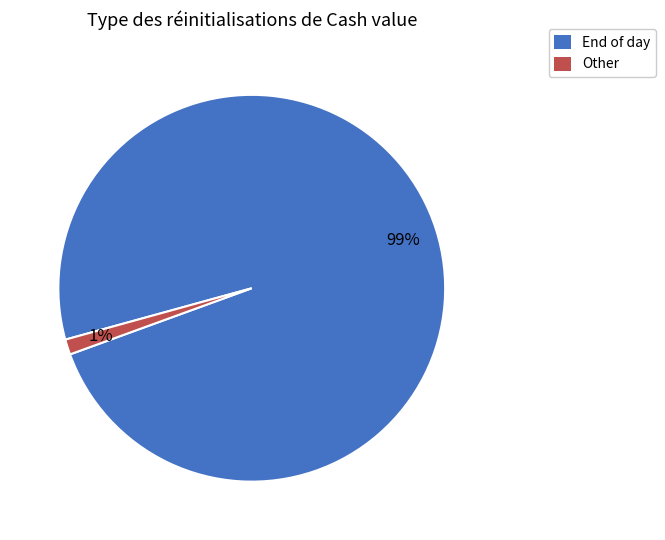

To the nearest percent, what portion does Other represent?

1%